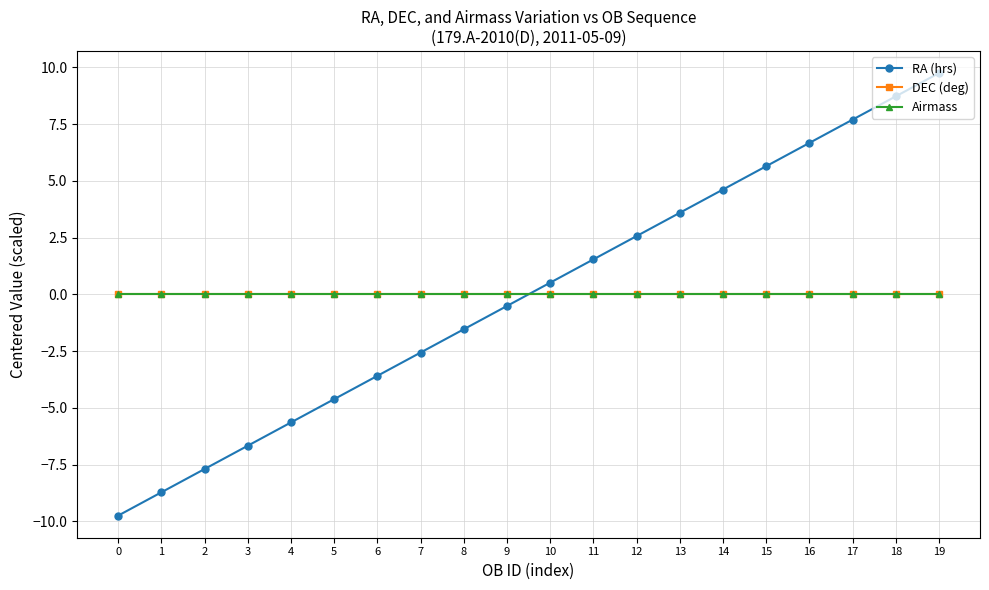

Is this an area chart (filled region under the line)?

No